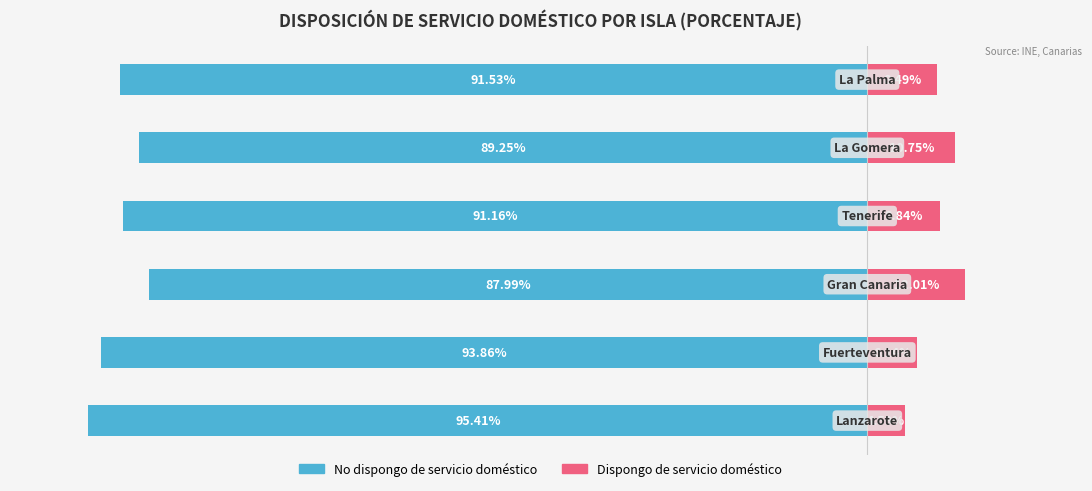

Which series has the largest range (max minus min)?

No dispongo de servicio doméstico